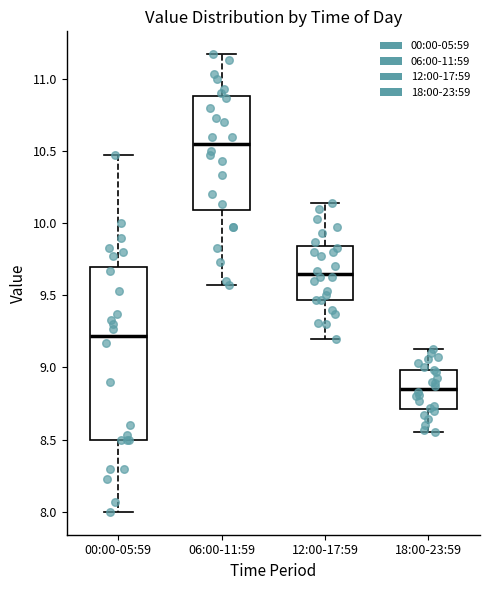

Where is the lower edge of the box for 12:00-17:59 on the y-axis? The values are not printed on the chart, so give them approximately, as read against the axis.

9.45